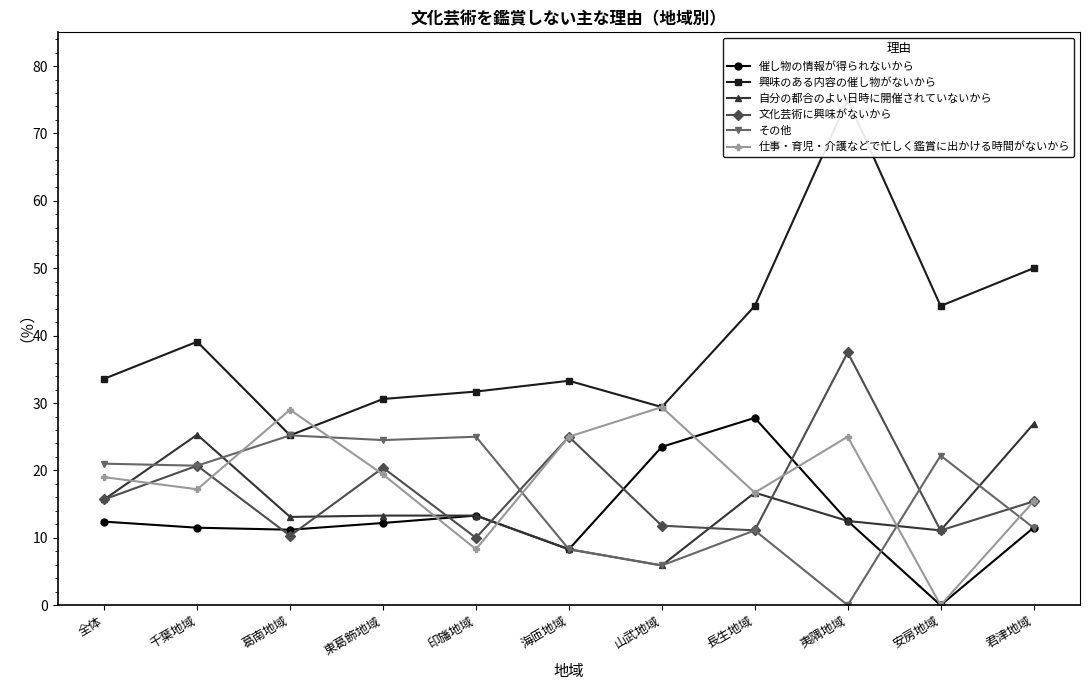

What is the difference between the その他 values at 印旛地域 and 山武地域?

19.1